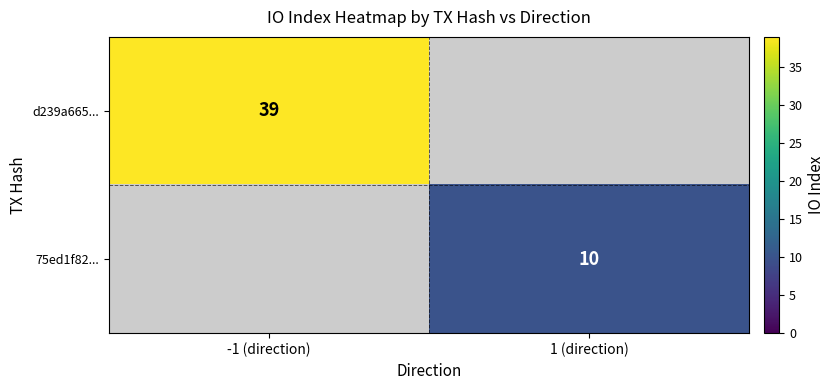

True or false: 75ed1f82... has a value of 17 at 1 (direction).

False